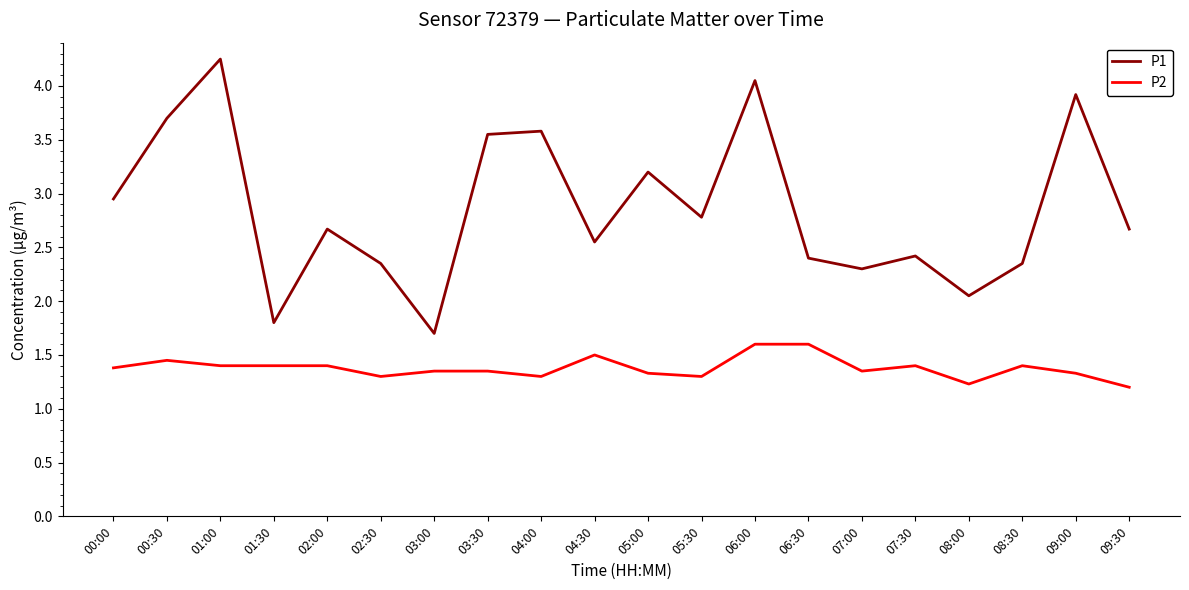

What is the difference between the maximum and second lowest values in the P2 series?

0.4